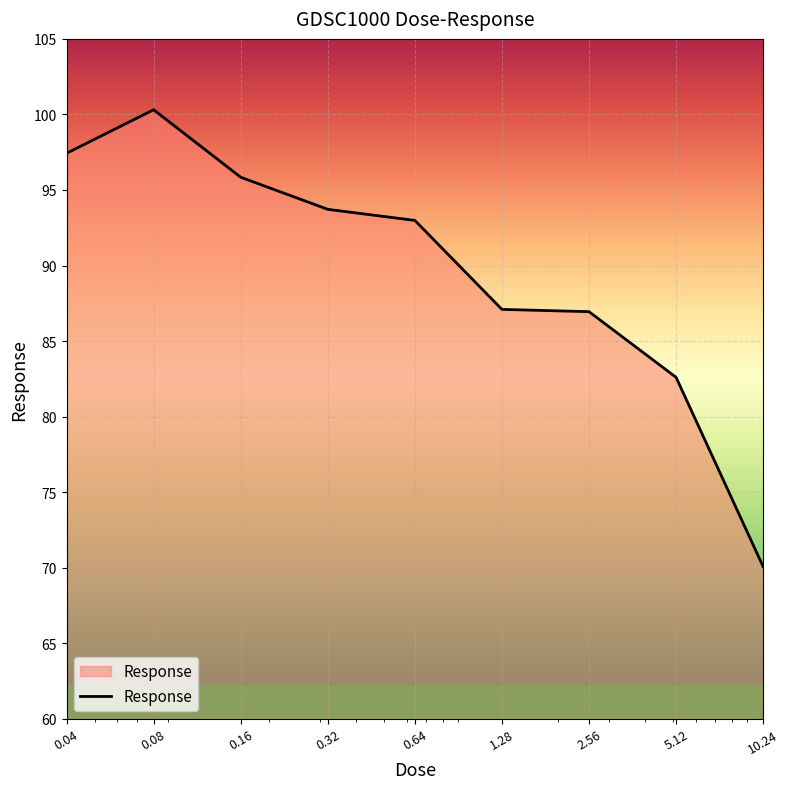

What is the greatest value displayed?

100.3